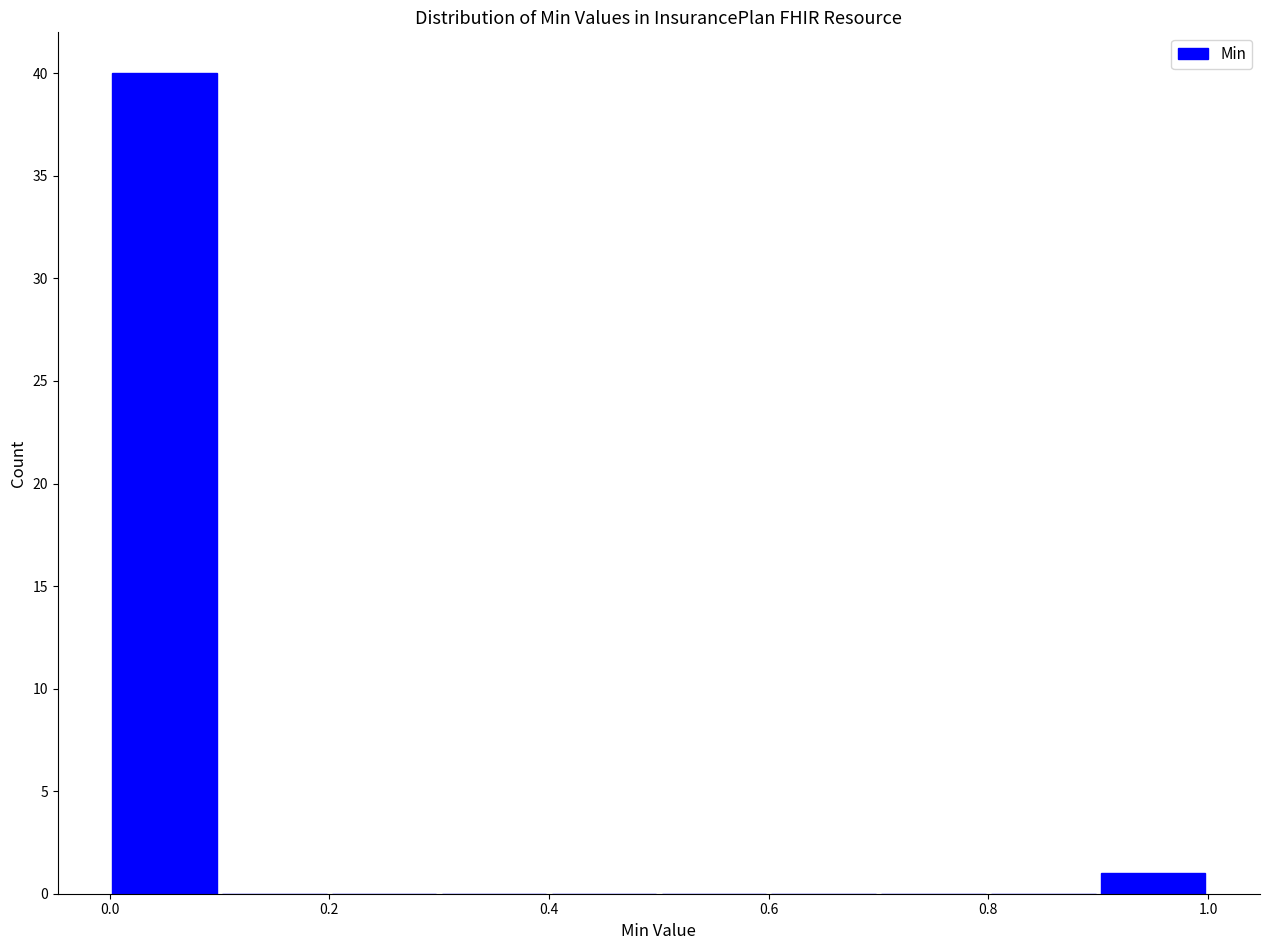

Over which range of the x-axis is the bar tallest?

0.0 to 0.1